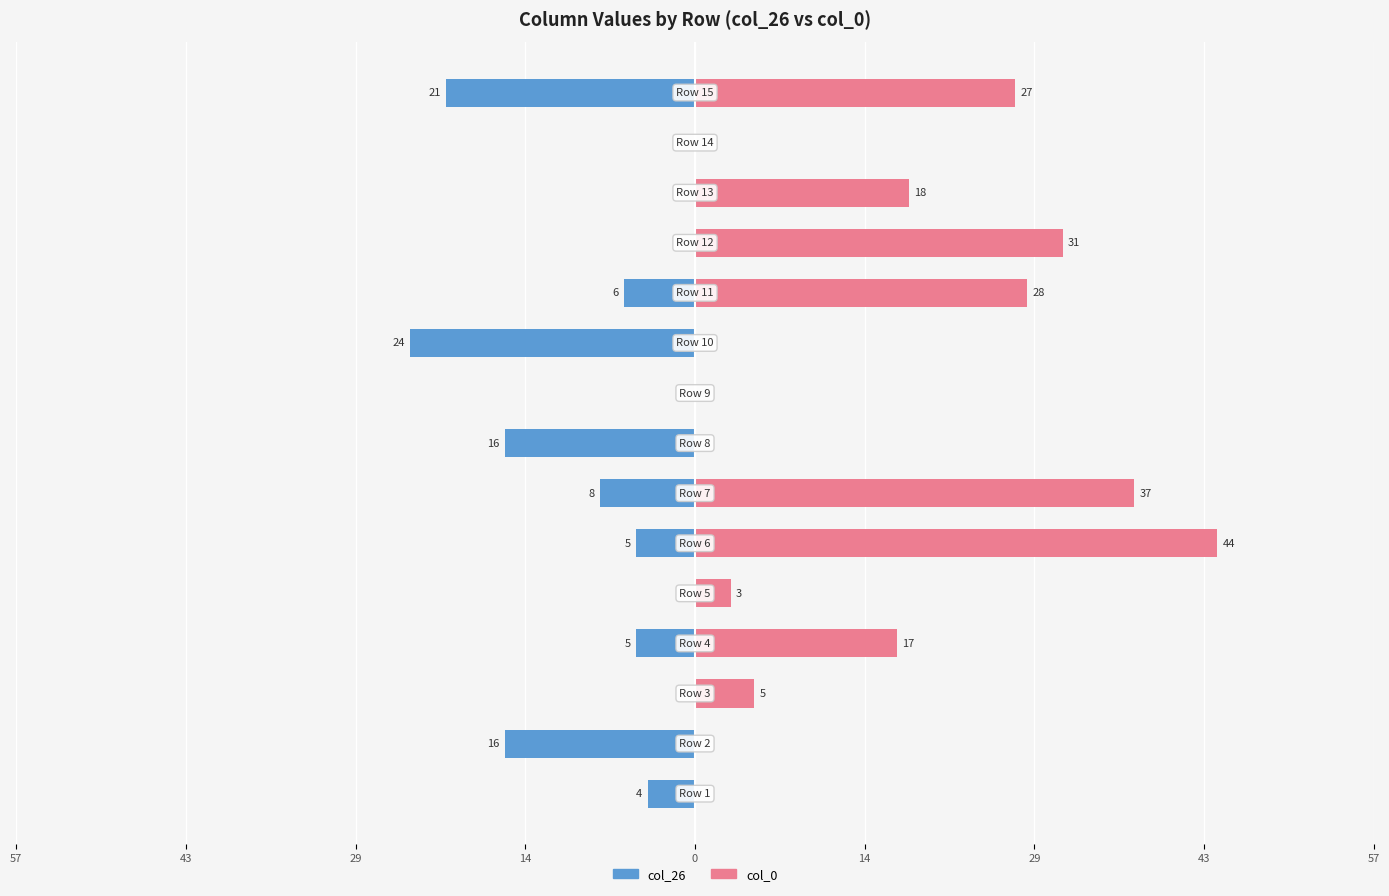

Which series changed the most between 43 and 29?

col_0